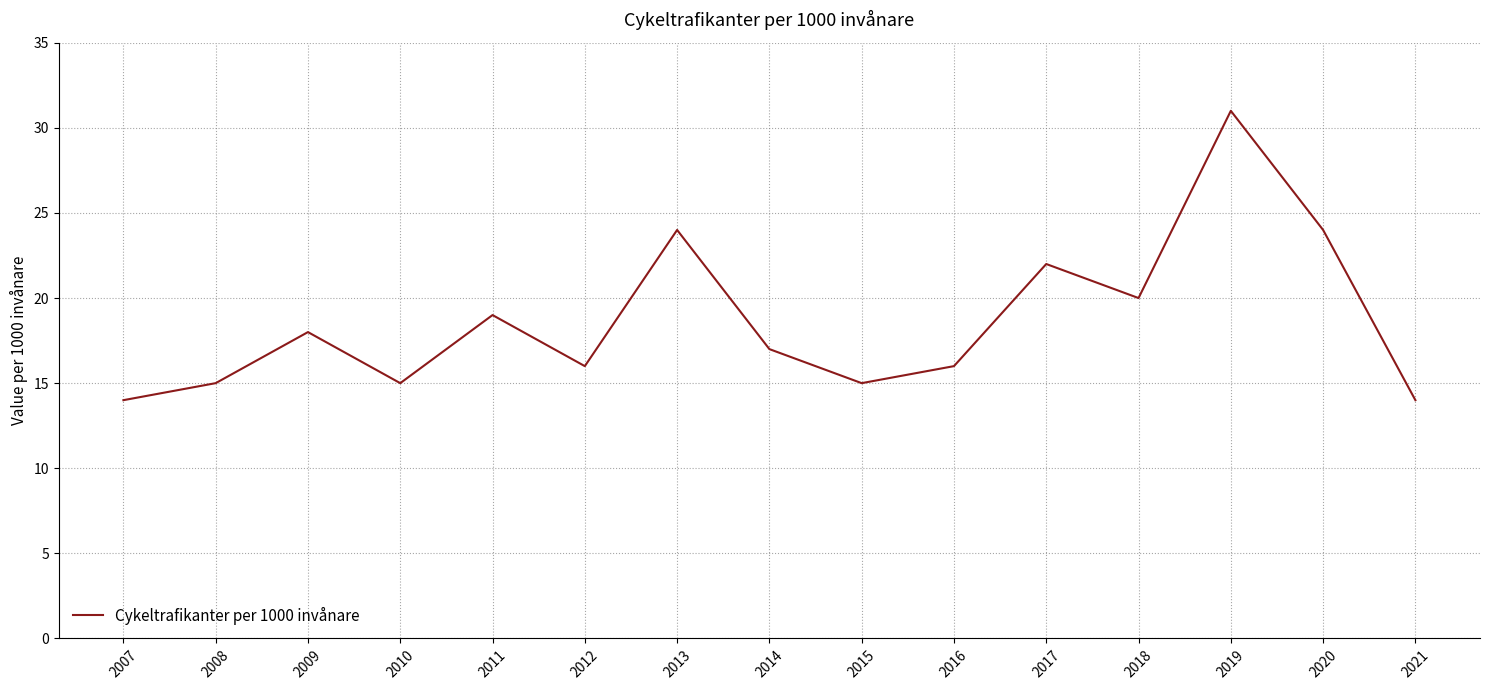

True or false: the data shows 6 at 2011.

False